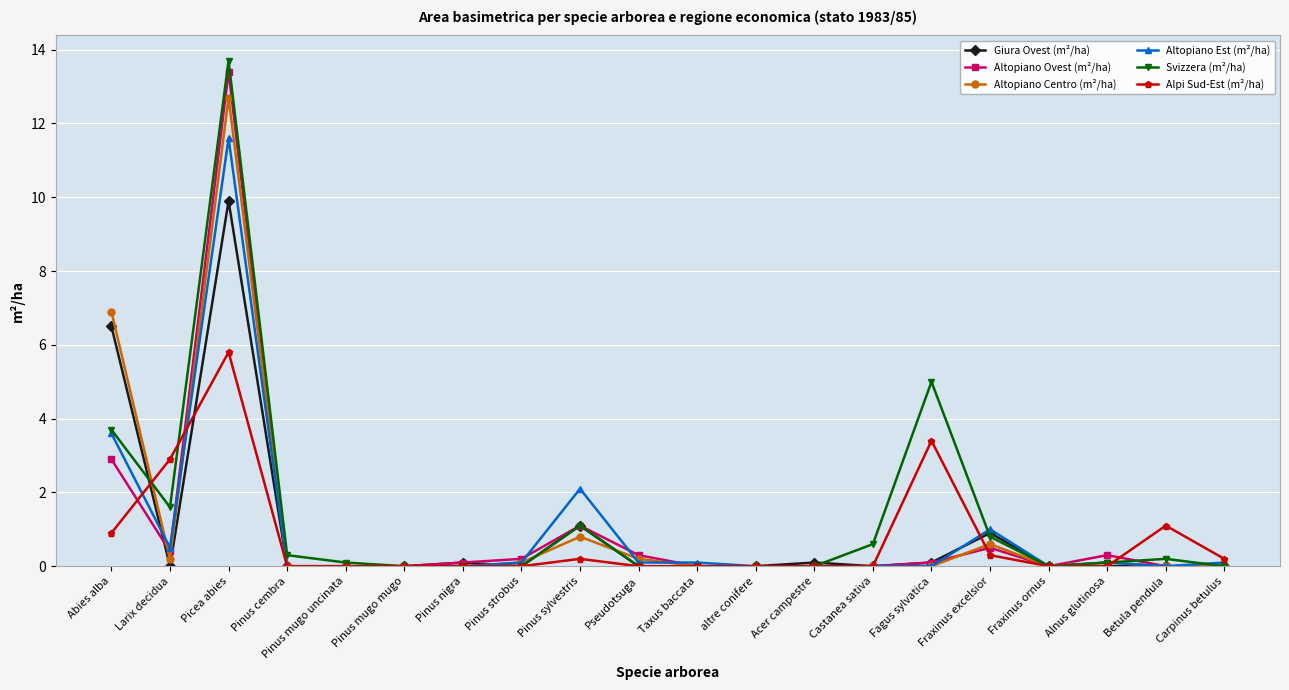

What are all the series names shown in the legend?

Giura Ovest (m²/ha), Altopiano Ovest (m²/ha), Altopiano Centro (m²/ha), Altopiano Est (m²/ha), Svizzera (m²/ha), Alpi Sud-Est (m²/ha)